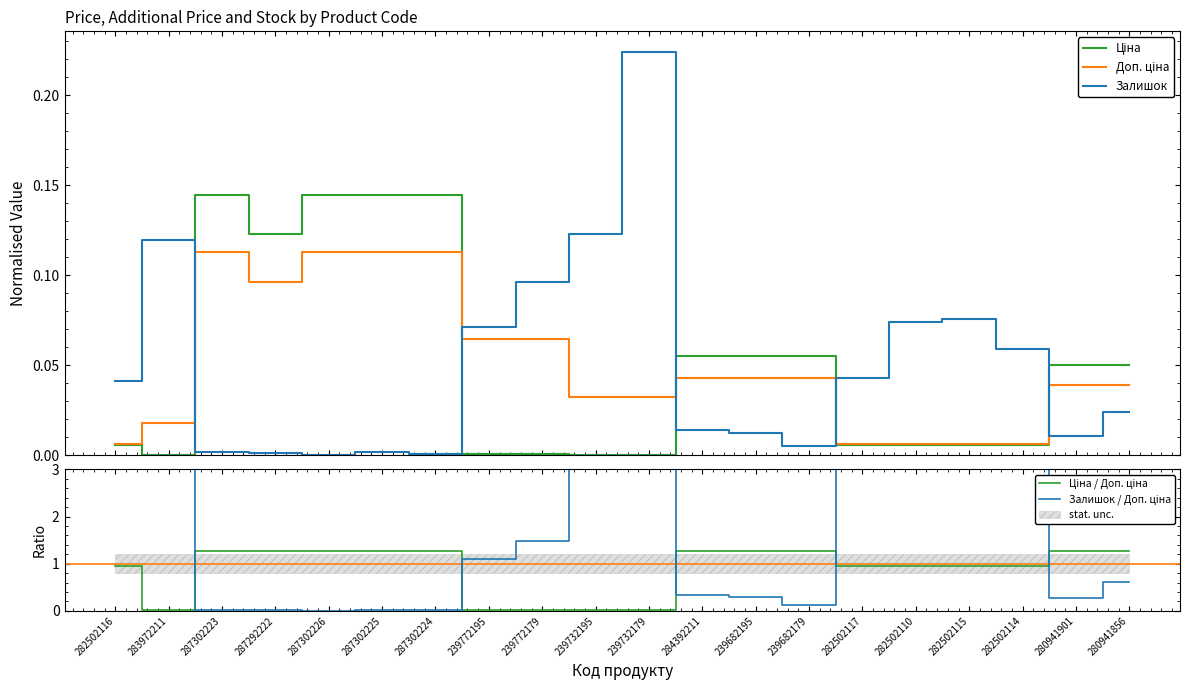

Reading right to left, list all the values displayed in this chart.

Ціна: 280941856=0.1	280941901=0.1	282502114=0.0	282502115=0.0	282502110=0.0	282502117=0.0	239682179=0.1	239682195=0.1	284392211=0.1	239732179=0.0	239732195=0.0	239772179=0.0	239772195=0.0	287302224=0.1	287302225=0.1	287302226=0.1	287292222=0.1	287302223=0.1	283972211=0.0	282502116=0.0
Доп. ціна: 280941856=0.0	280941901=0.0	282502114=0.0	282502115=0.0	282502110=0.0	282502117=0.0	239682179=0.0	239682195=0.0	284392211=0.0	239732179=0.0	239732195=0.0	239772179=0.1	239772195=0.1	287302224=0.1	287302225=0.1	287302226=0.1	287292222=0.1	287302223=0.1	283972211=0.0	282502116=0.0
Залишок: 280941856=0.0	280941901=0.0	282502114=0.1	282502115=0.1	282502110=0.1	282502117=0.0	239682179=0.0	239682195=0.0	284392211=0.0	239732179=0.2	239732195=0.1	239772179=0.1	239772195=0.1	287302224=0.0	287302225=0.0	287302226=0.0	287292222=0.0	287302223=0.0	283972211=0.1	282502116=0.0
Ціна / Доп. ціна: 280941856=1.3	280941901=1.3	282502114=0.9	282502115=0.9	282502110=0.9	282502117=0.9	239682179=1.3	239682195=1.3	284392211=1.3	239732179=0.0	239732195=0.0	239772179=0.0	239772195=0.0	287302224=1.3	287302225=1.3	287302226=1.3	287292222=1.3	287302223=1.3	283972211=0.0	282502116=0.9
Залишок / Доп. ціна: 280941856=0.6	280941901=0.3	282502114=9.4	282502115=12.1	282502110=11.8	282502117=6.8	239682179=0.1	239682195=0.3	284392211=0.3	239732179=6.9	239732195=3.8	239772179=1.5	239772195=1.1	287302224=0.0	287302225=0.0	287302226=0.0	287292222=0.0	287302223=0.0	283972211=6.6	282502116=6.6